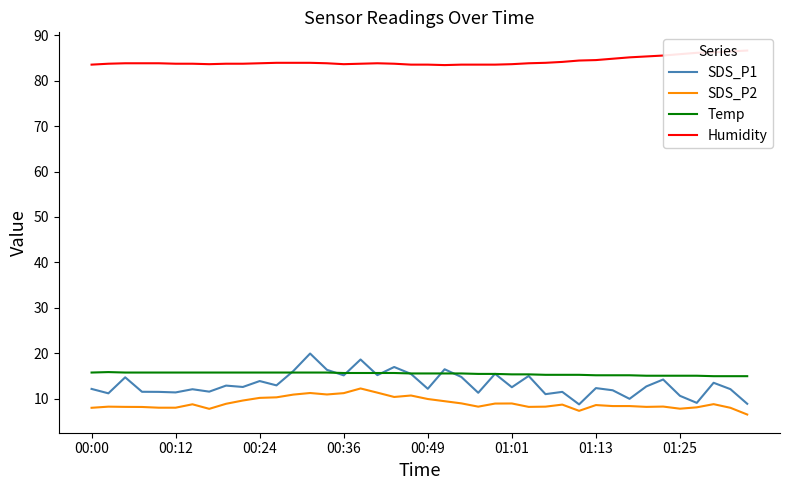

What is the total value across all series at 21?

125.0